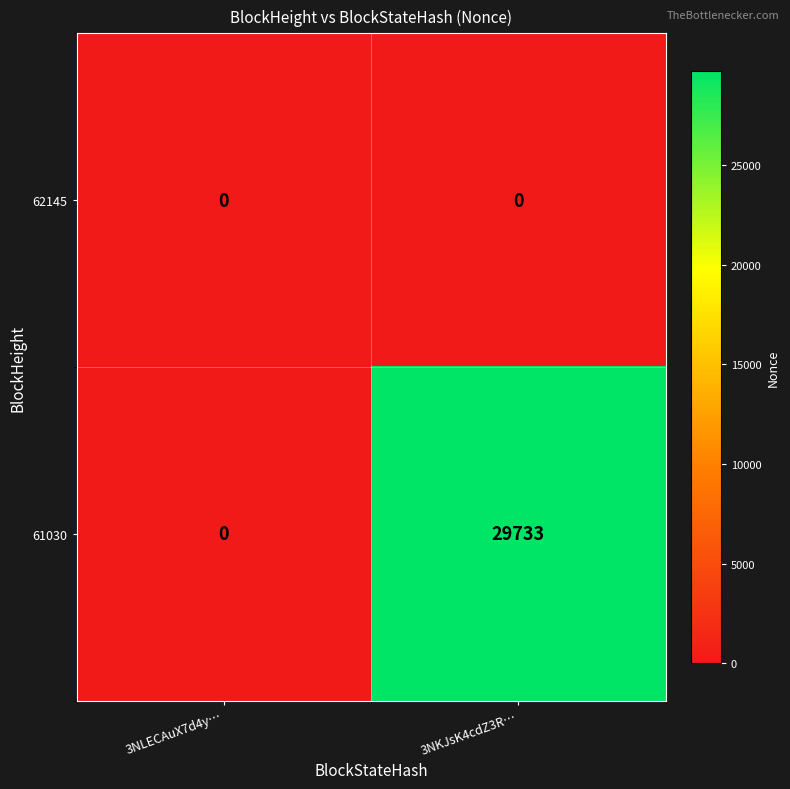

True or false: 61030 has a value of 0 at 3NLECAuX7d4y….

True